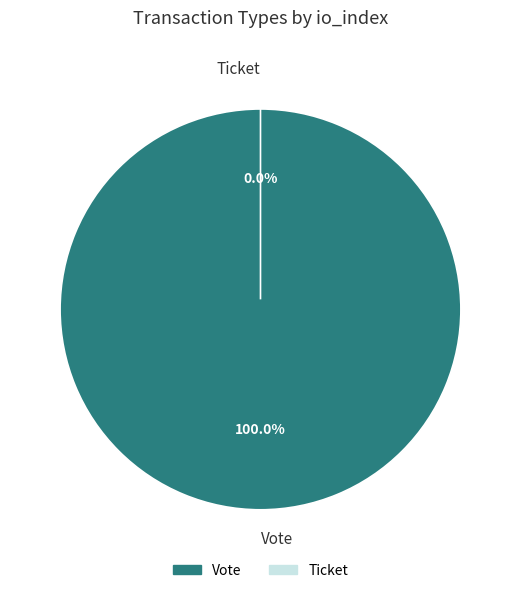

Which slice is the largest?

Vote